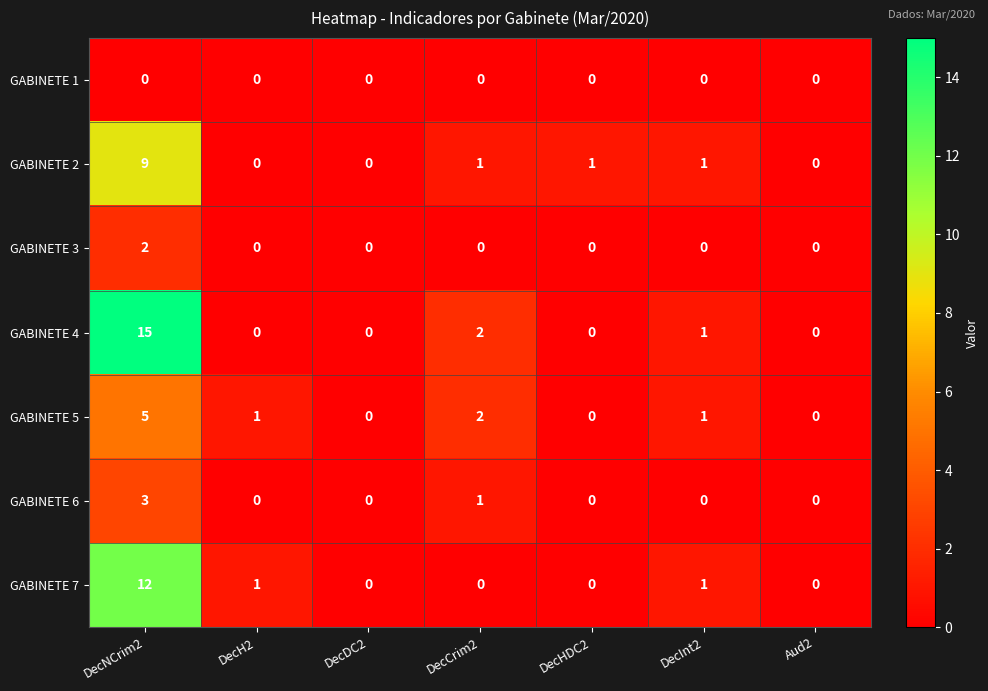

Rank the series by their maximum value, from highest to lowest.

GABINETE 4, GABINETE 7, GABINETE 2, GABINETE 5, GABINETE 6, GABINETE 3, GABINETE 1